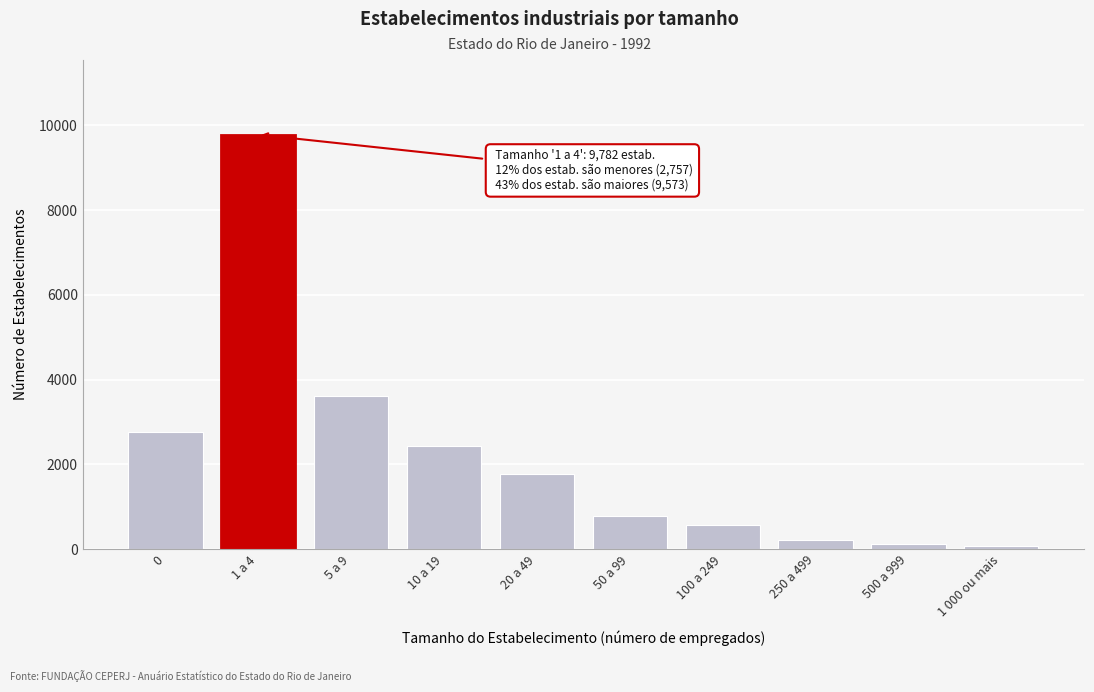

Reading right to left, list all the values displayed in this chart.

1 000 ou mais=65	500 a 999=120	250 a 499=215	100 a 249=571	50 a 99=784	20 a 49=1777	10 a 19=2425	5 a 9=3616	1 a 4=9782	0=2757